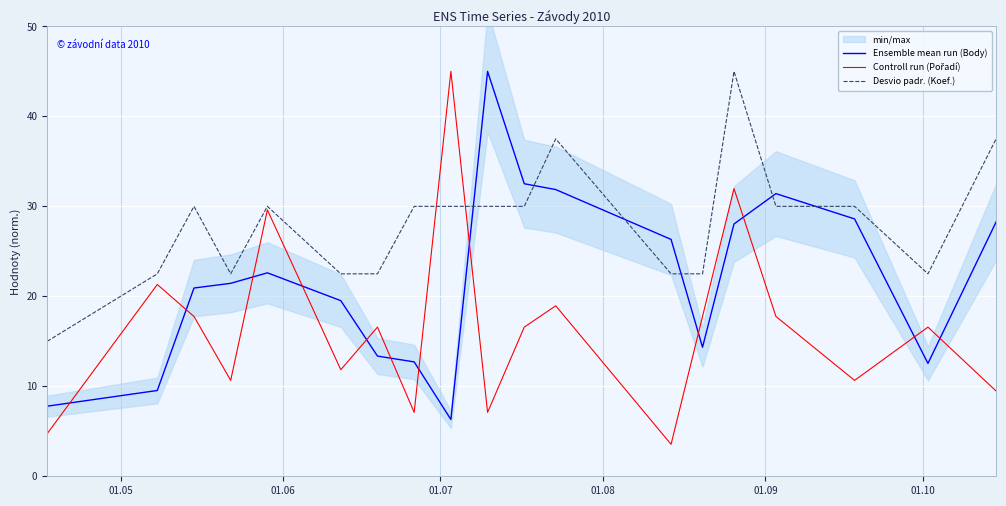

How many data points does each series have?

19